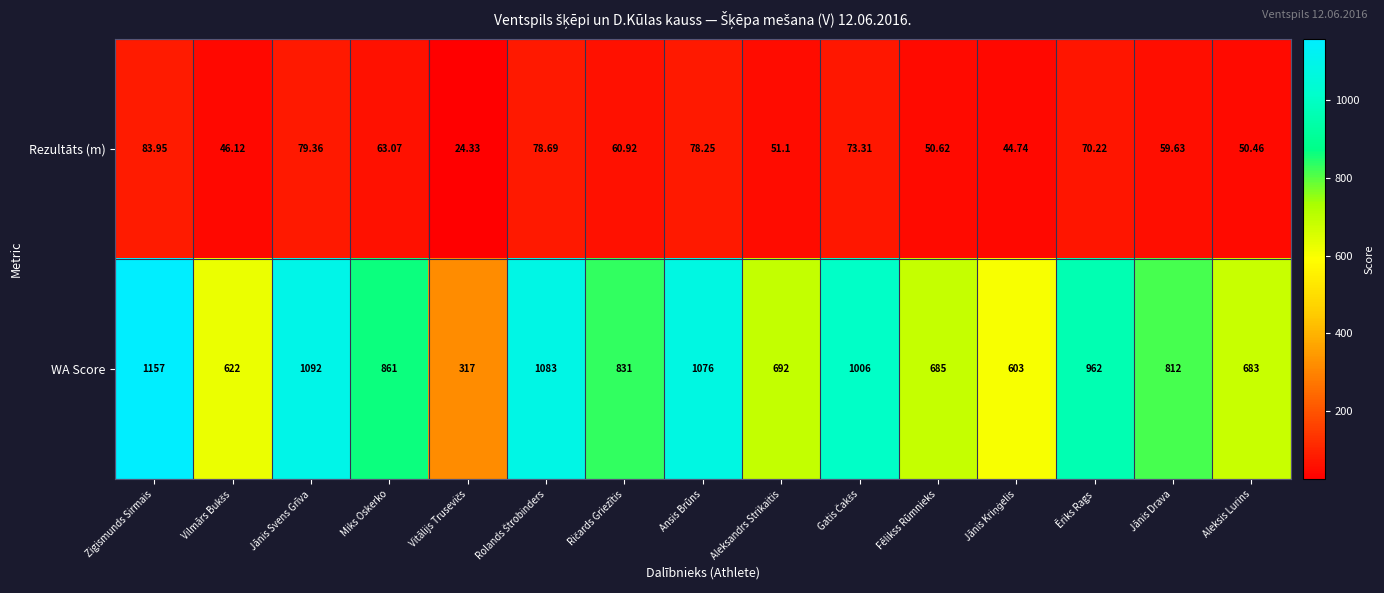

Which series has the widest spread of values?

WA Score